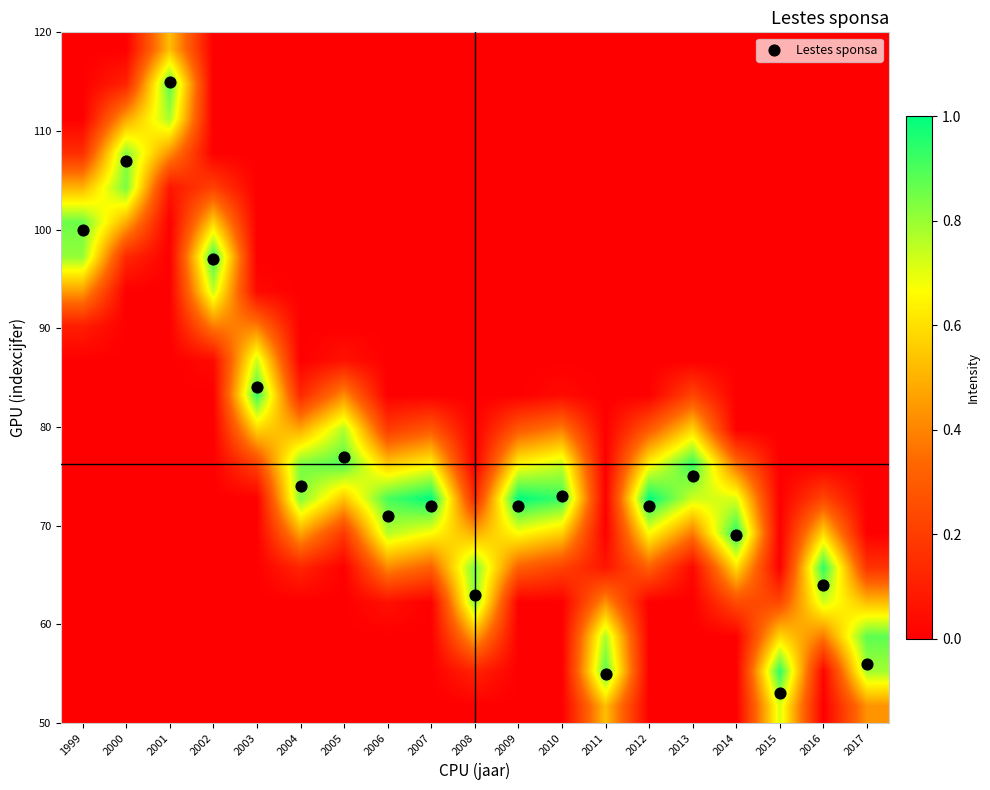

At which category is the sum across all series the highest?

2001